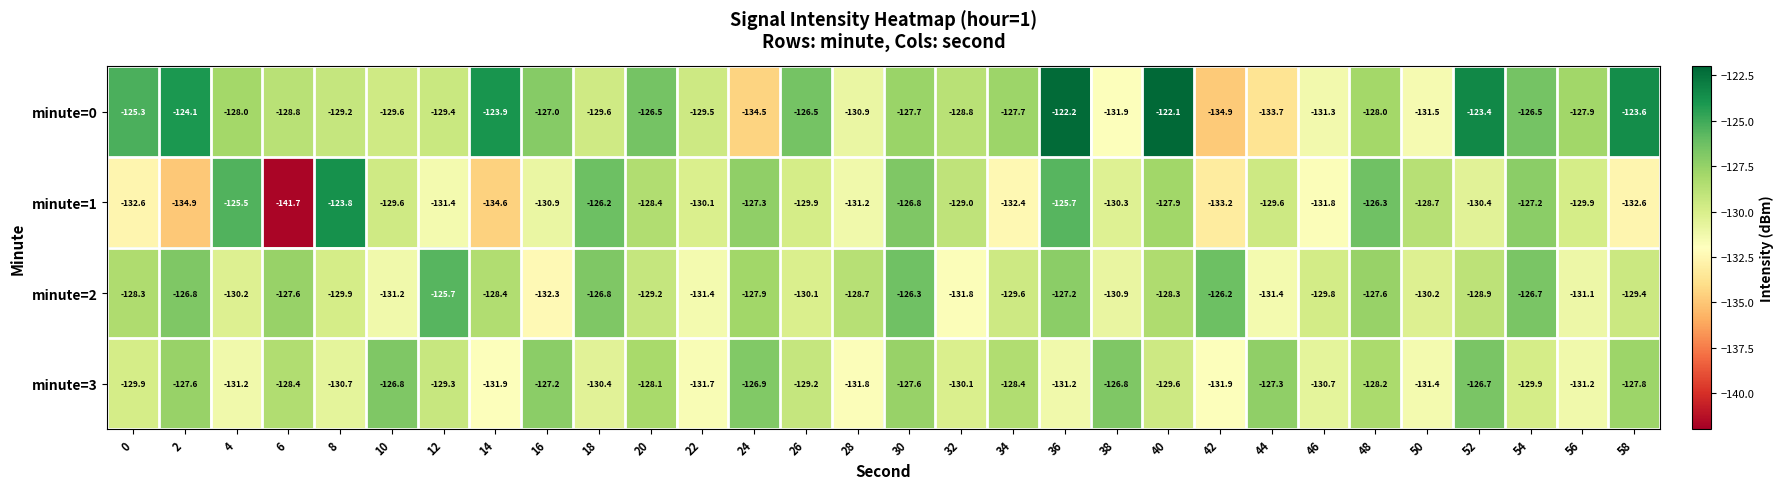

Between 14 and 18, which series saw the biggest shift?

minute=1